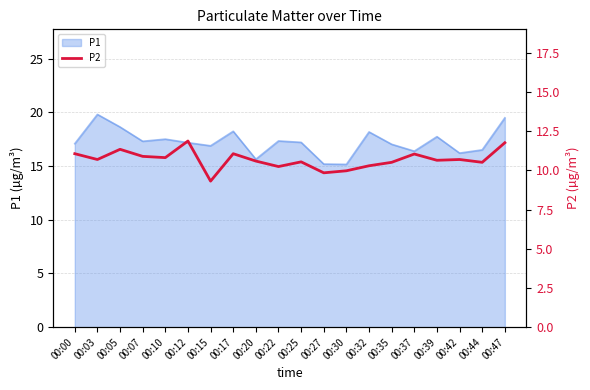

What is the average value?

10.7